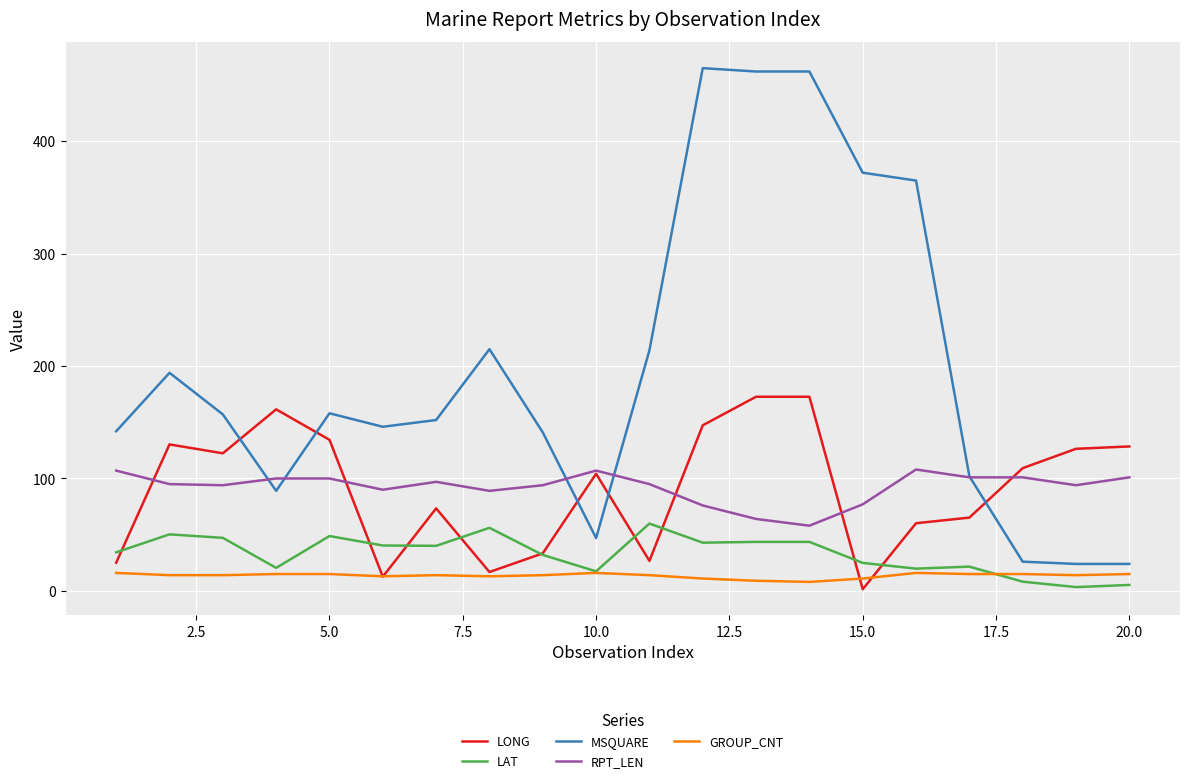

What is the greatest value displayed?

465.0